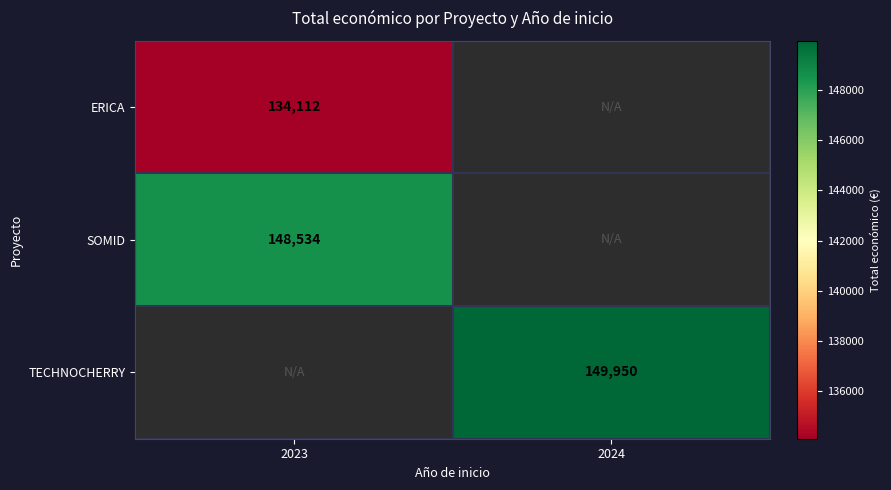

The SOMID series shows 82588 at 2023. True or false?

False